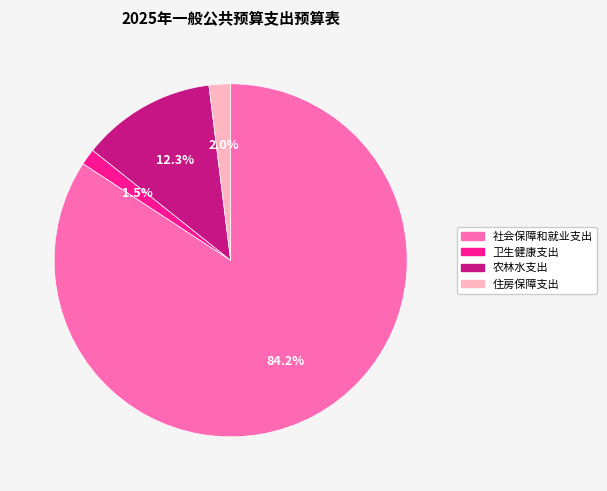

Is there any slice that represents more than half of the pie?

Yes